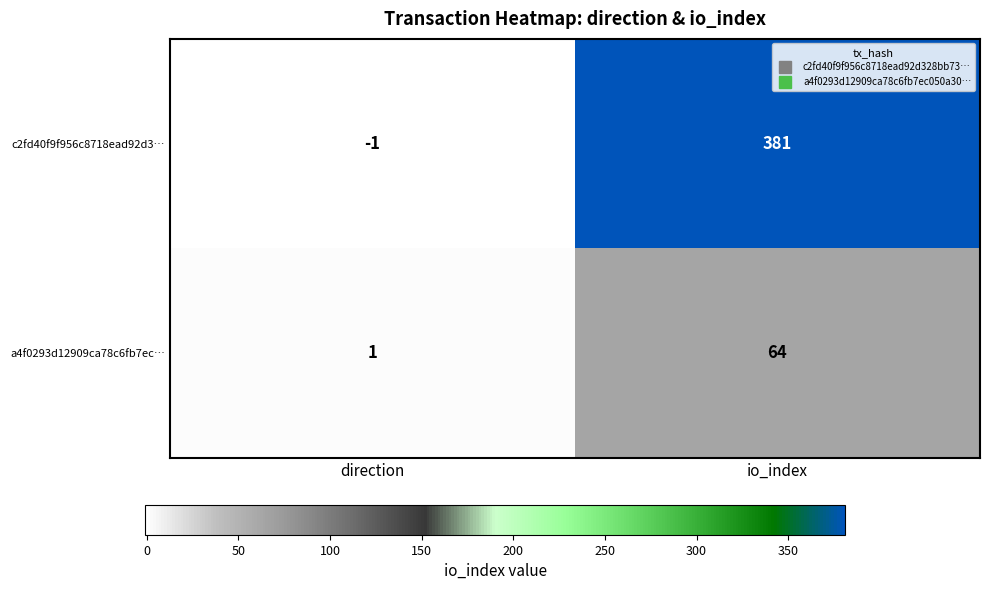

What is the approximate value of c2fd40f9f956c8718ead92d3… at io_index, to the nearest 10?

380